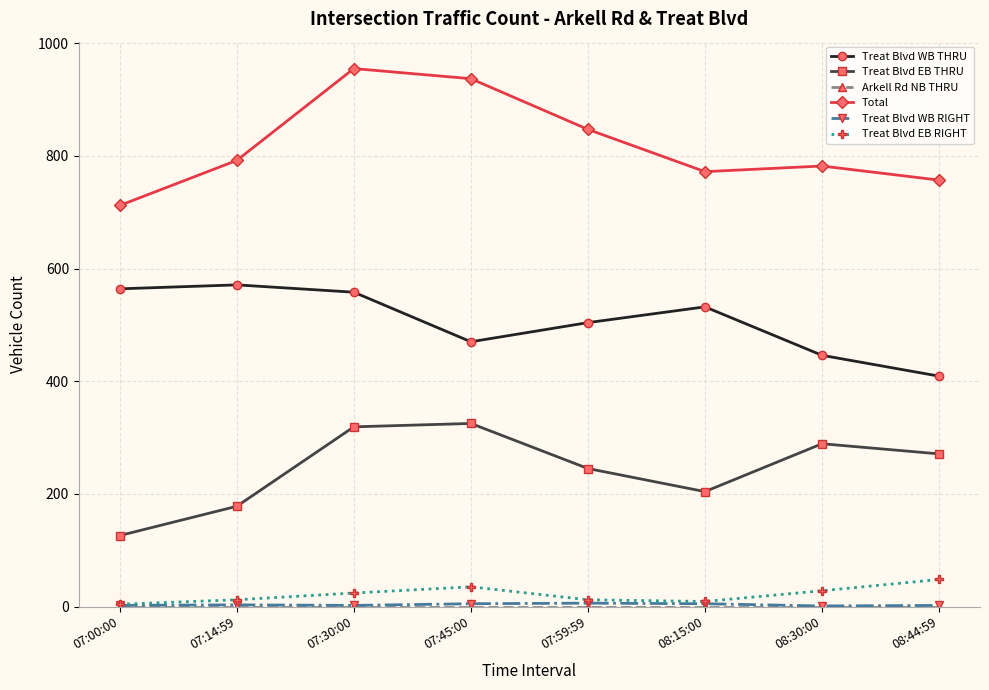

Which series has the widest spread of values?

Total